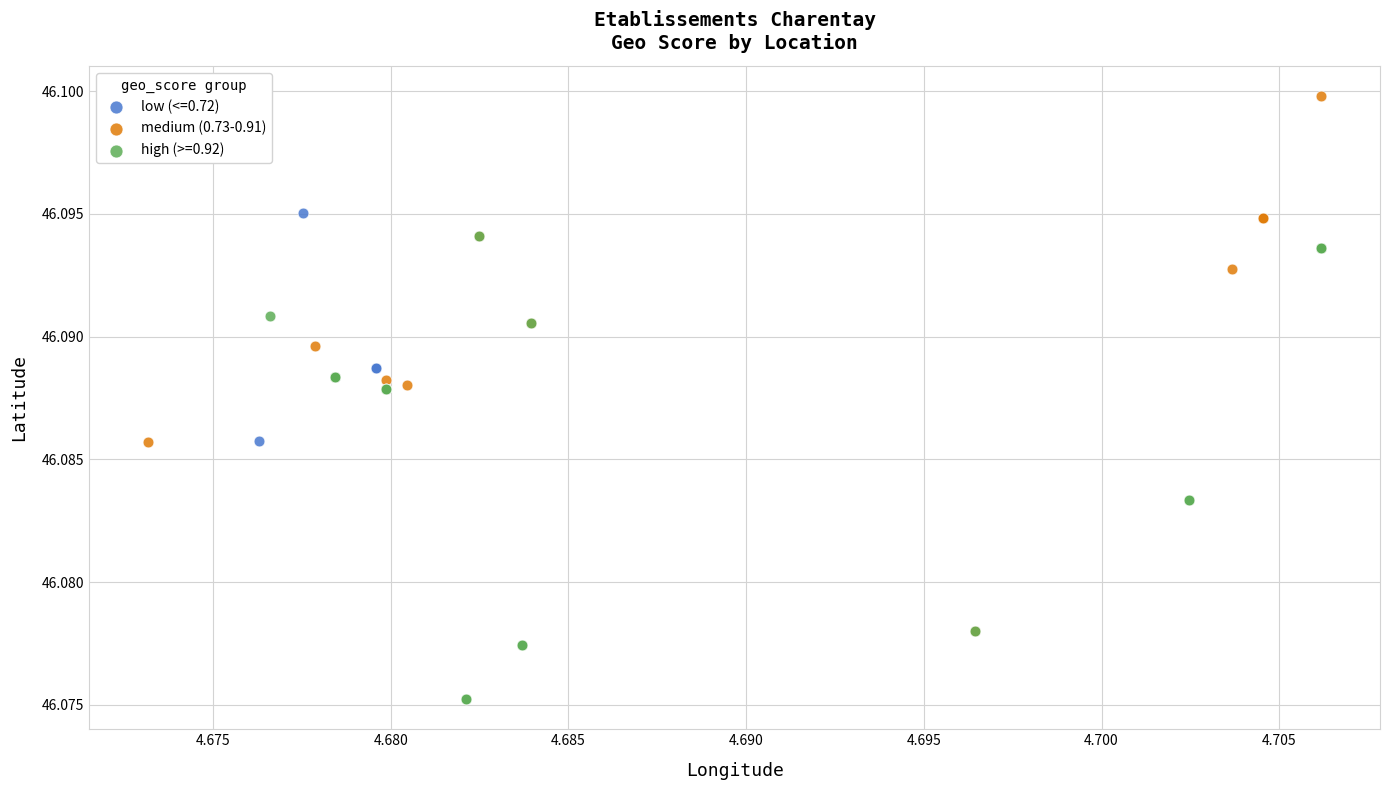

Which series reaches the minimum Y coordinate?

high (>=0.92)